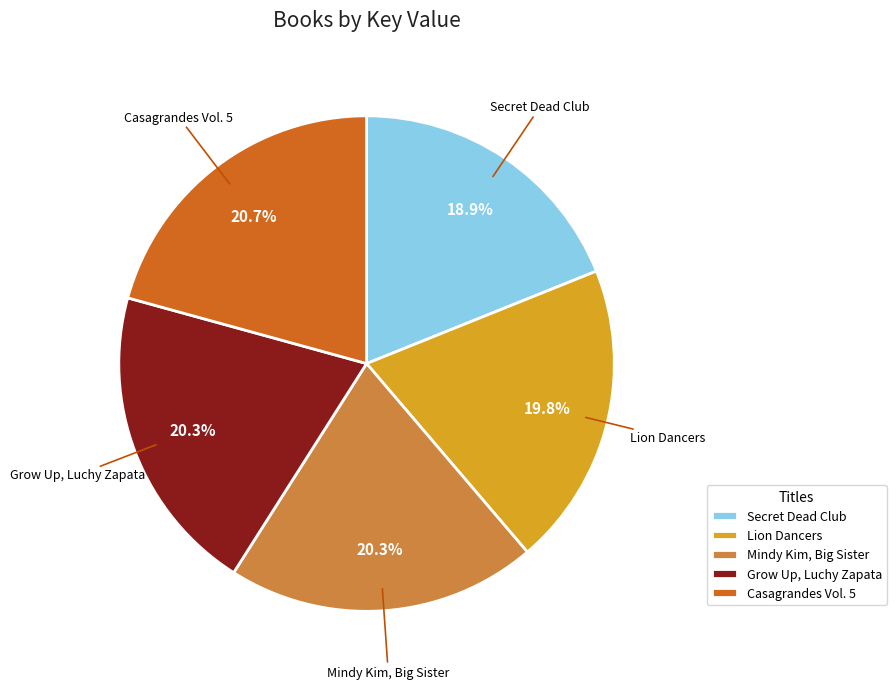

Is it true that Secret Dead Club is 30% of the pie?

False